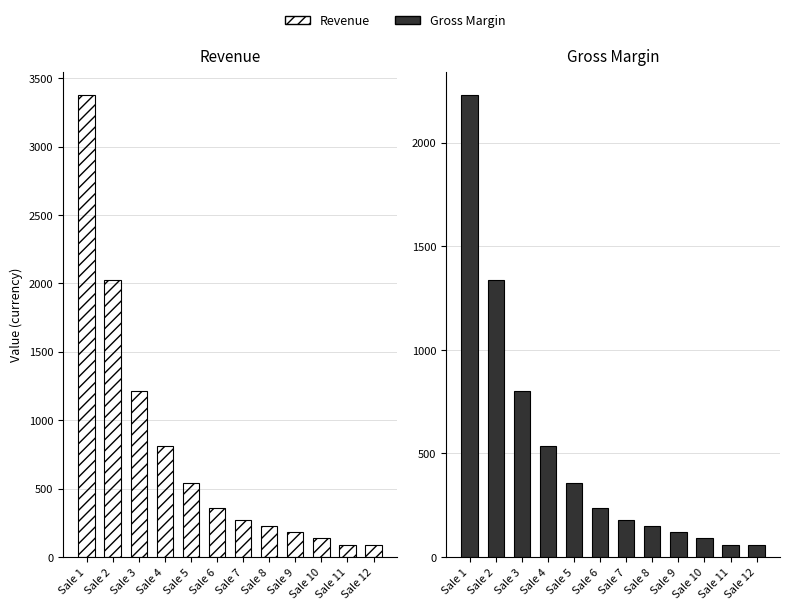

How many bars are there in each group?

2